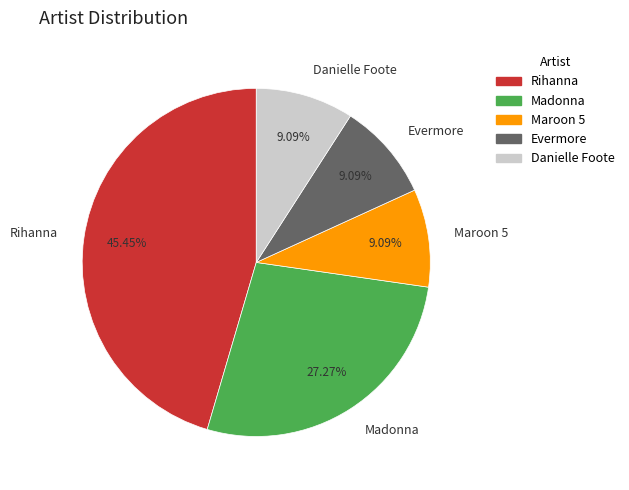

Does Maroon 5 represent more than half of the total?

No